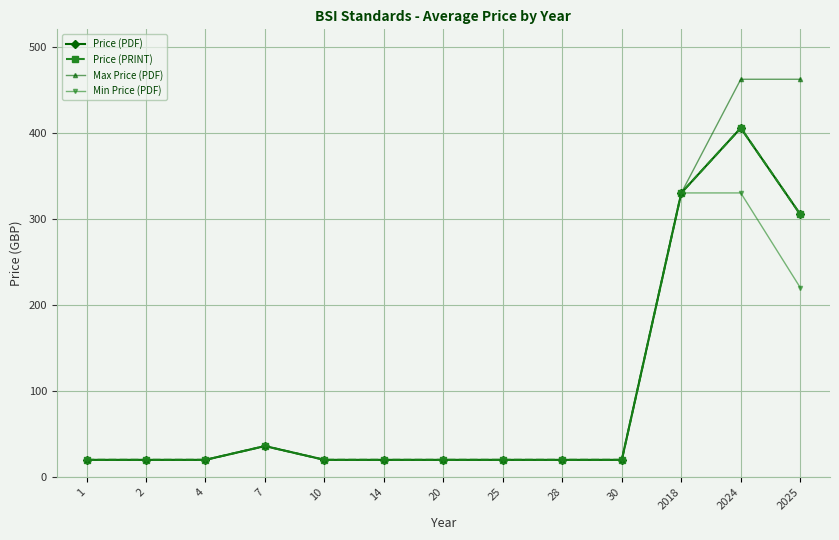

The value of Min Price (PDF) at 2 is 4.5. True or false?

False